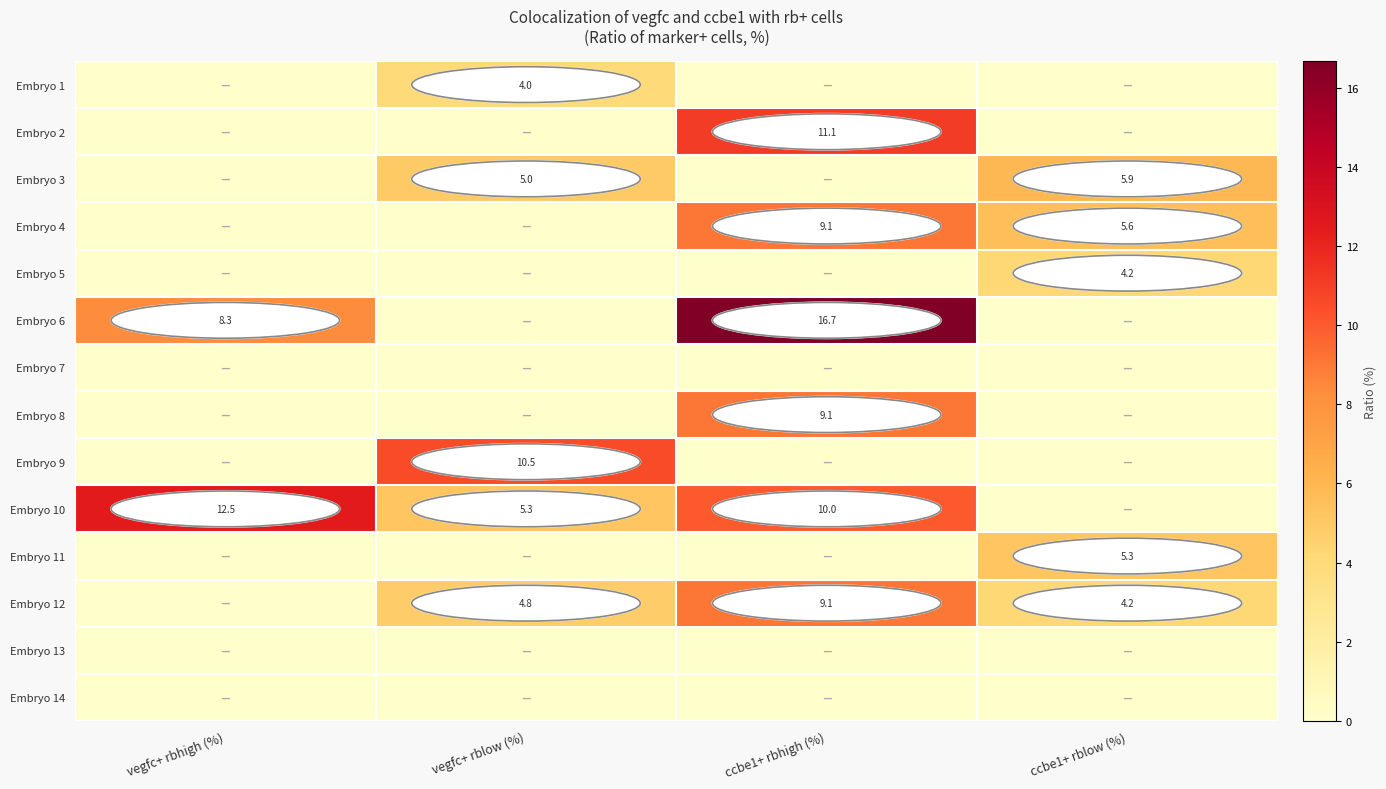

The Embryo 8 series shows 9.1 at ccbe1+ rbhigh (%). True or false?

True